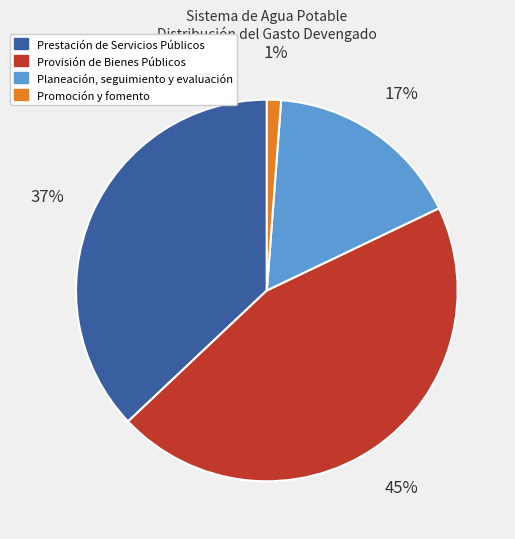

Does Prestación de Servicios Públicos account for over 50% of the chart?

No